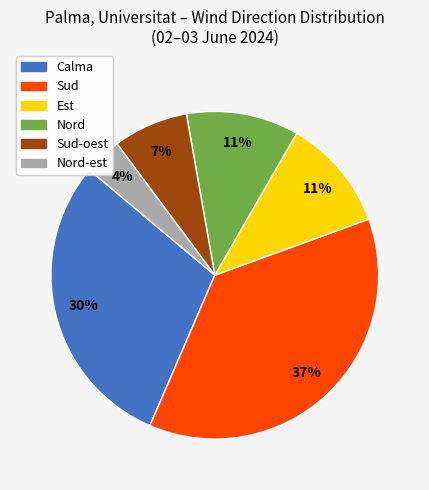

Which slice is the largest?

Sud